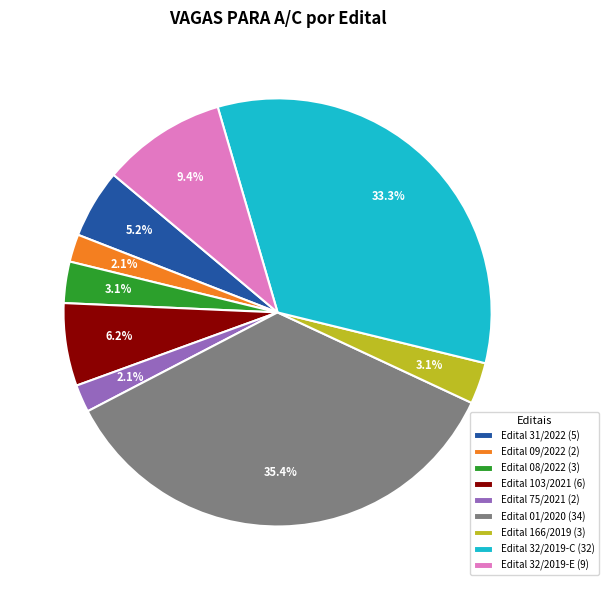

Count the number of slices in the pie.

9